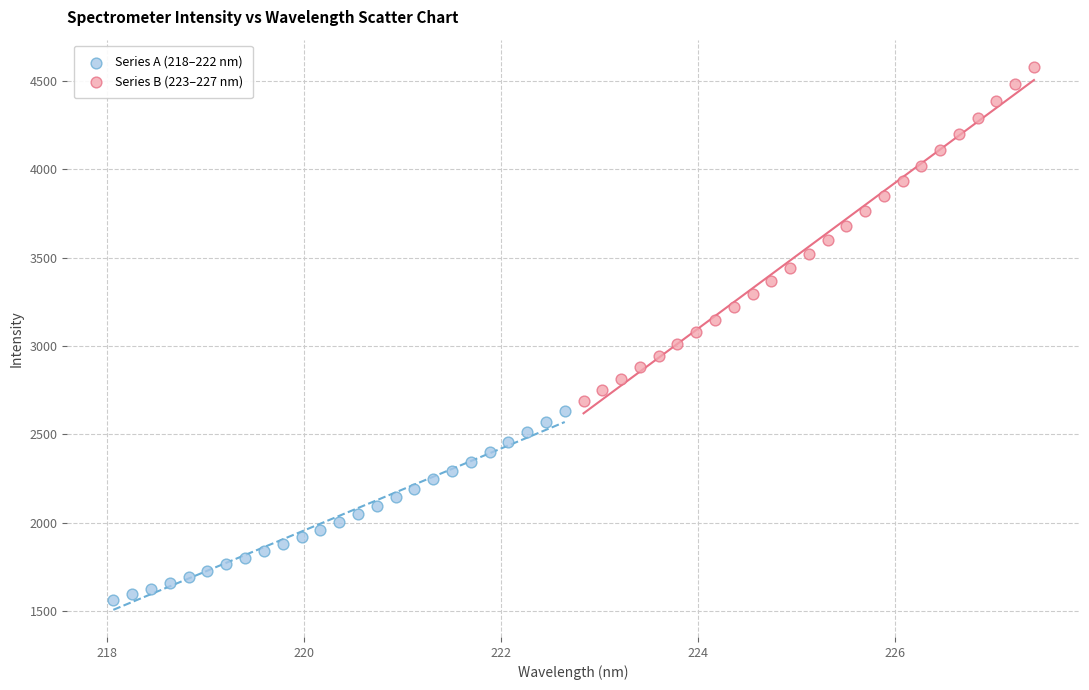

Which series reaches the maximum Y coordinate?

Series B (223–227 nm)